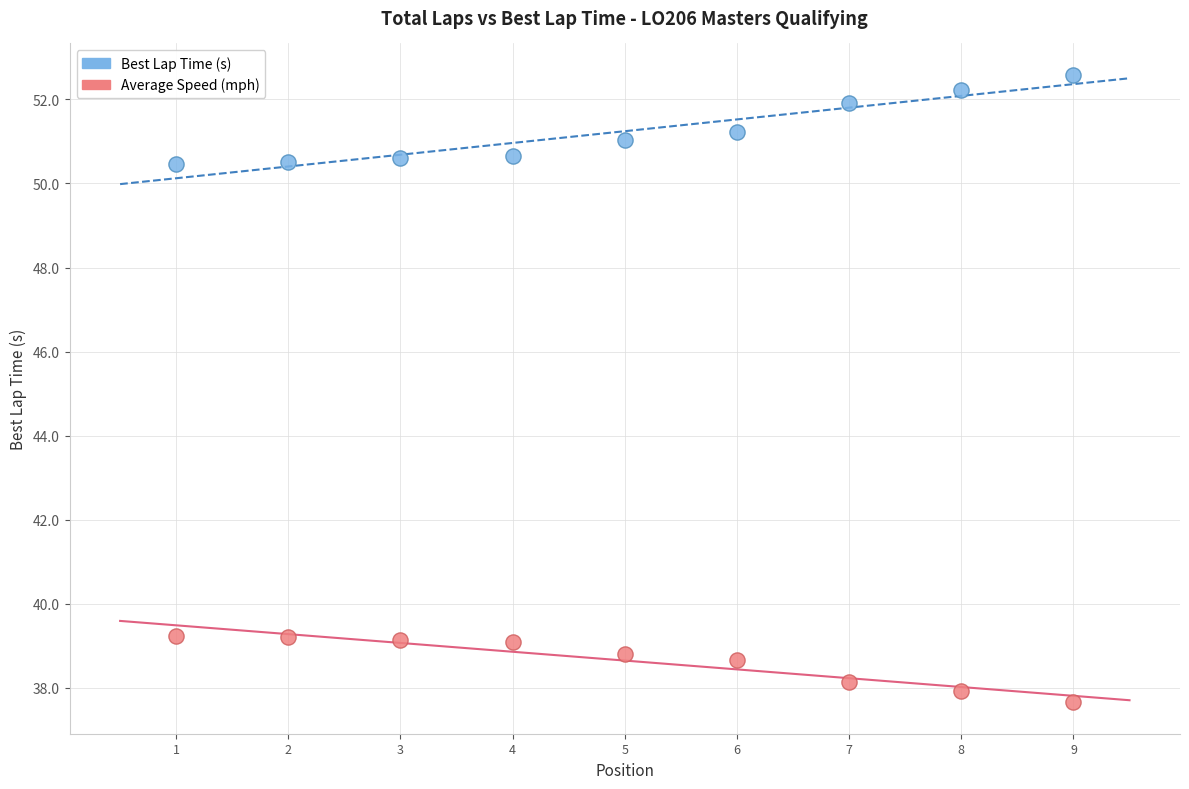

Which series reaches the maximum Y coordinate?

Best Lap Time (s)